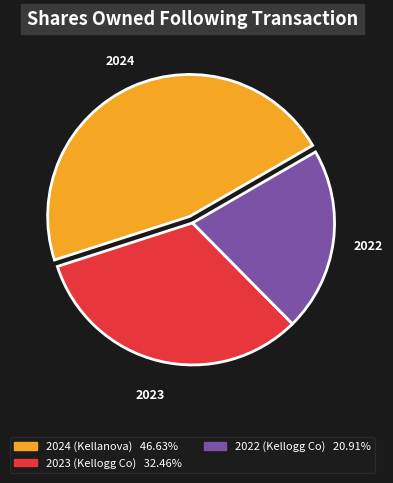

Which slice is the largest?

2024 (Kellanova)